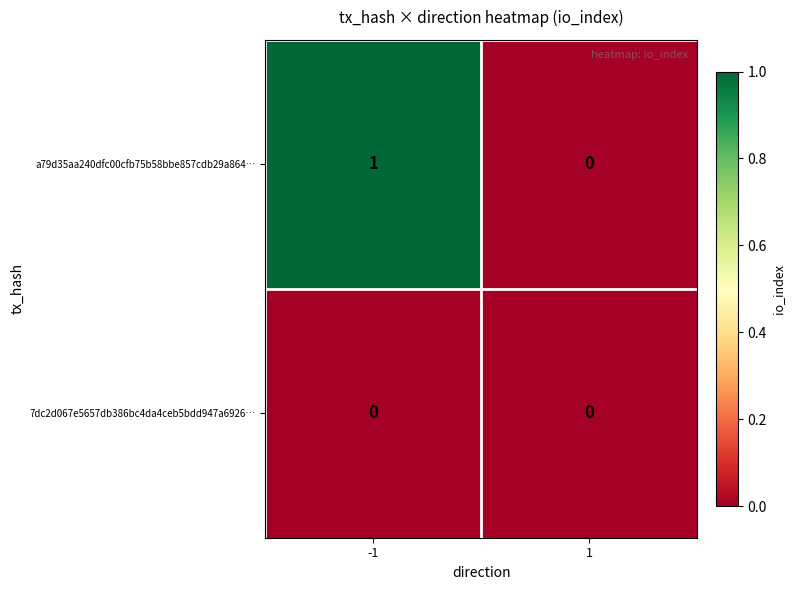

Which series changed the most between -1 and 1?

a79d35aa240dfc00cfb75b58bbe857cdb29a864…